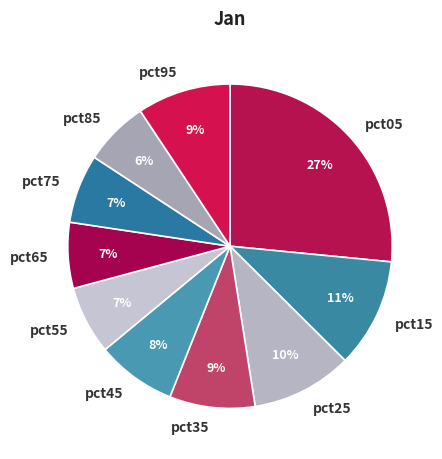

What percentage is the pct05 slice, to the nearest percent?

27%